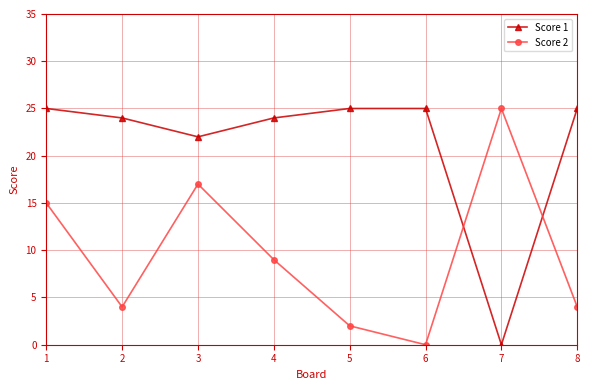

Is it true that Score 1 equals 32 at 3?

False